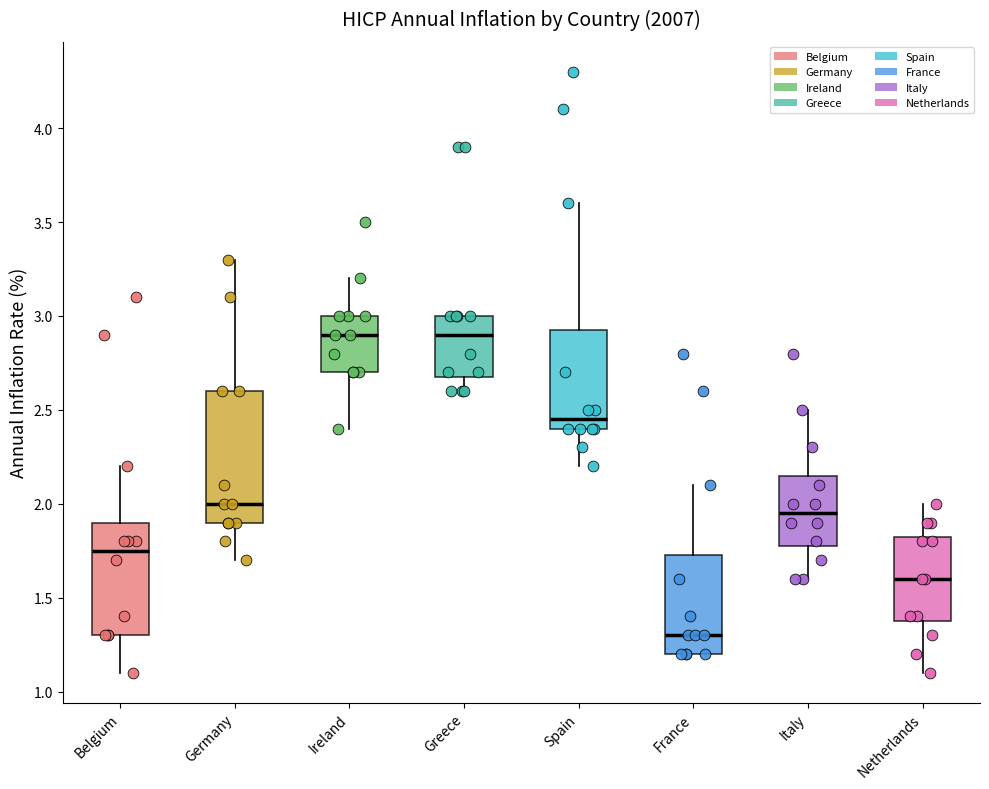

Reading left to right, transcribe this box plot: for each box, give where its median line is, the range the box spans, and where its two whiskers end, as read against the y-axis. The values are not printed on the chart, so give them approximately, as read against the axis.

Belgium: median 1.75, box 1.30 to 1.90, whiskers 1.10 to 2.20
Germany: median 2.00, box 1.90 to 2.60, whiskers 1.70 to 3.30
Ireland: median 2.90, box 2.70 to 3.00, whiskers 2.40 to 3.20
Greece: median 2.90, box 2.70 to 3.00, whiskers 2.60 to 3.00
Spain: median 2.45, box 2.40 to 2.95, whiskers 2.20 to 3.60
France: median 1.30, box 1.20 to 1.75, whiskers 1.20 to 2.10
Italy: median 1.95, box 1.80 to 2.15, whiskers 1.60 to 2.50
Netherlands: median 1.60, box 1.40 to 1.85, whiskers 1.10 to 2.00